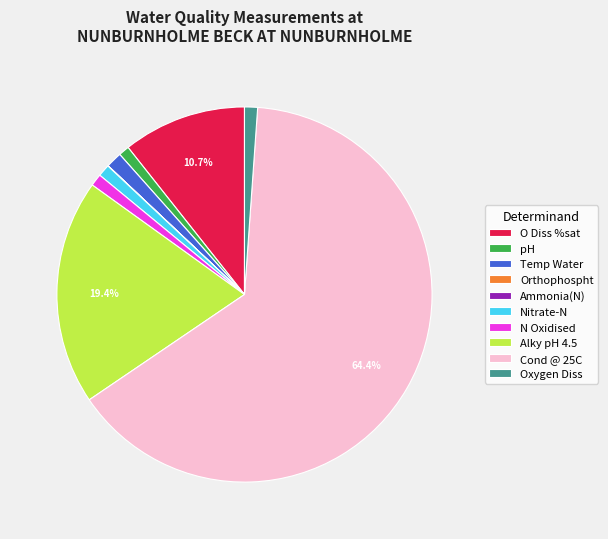

Between O Diss %sat and Alky pH 4.5, which is larger?

Alky pH 4.5